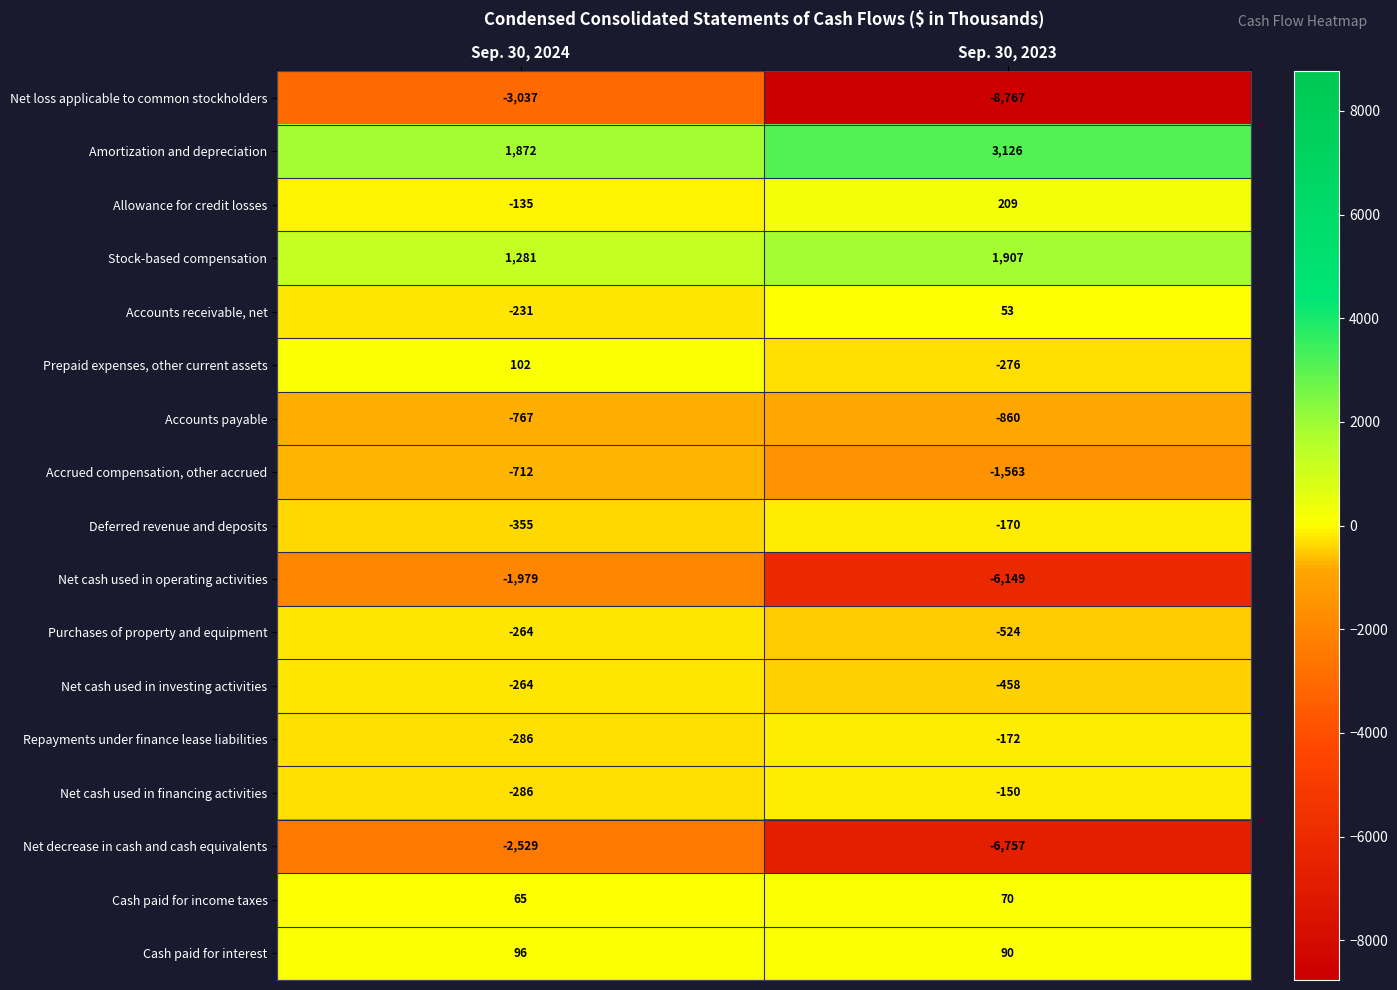

What is the difference between the Net decrease in cash and cash equivalents values at Sep. 30, 2023 and Sep. 30, 2024?

4228